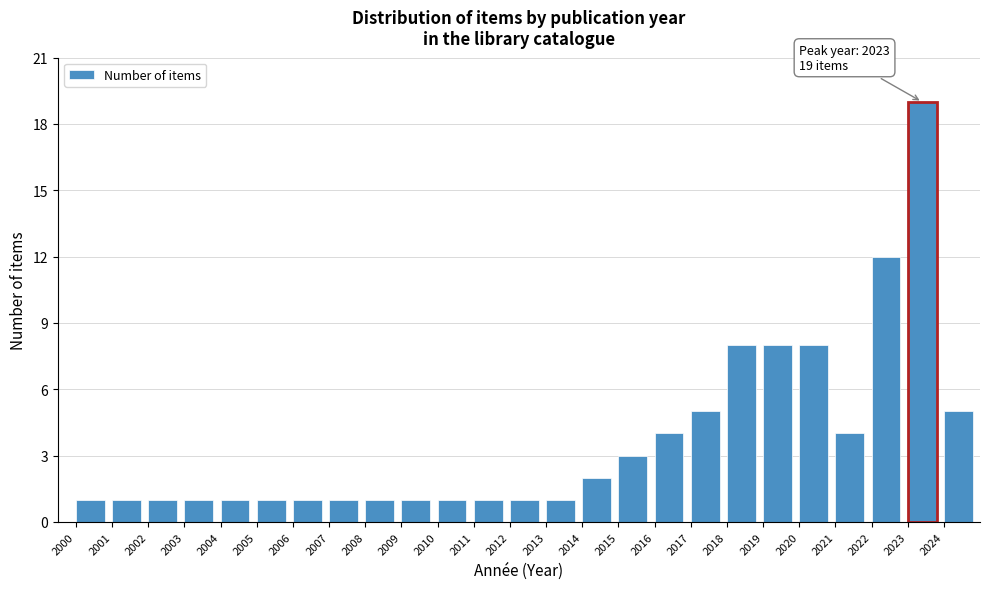

Over which range of the x-axis is the bar tallest?

2023 to 2024